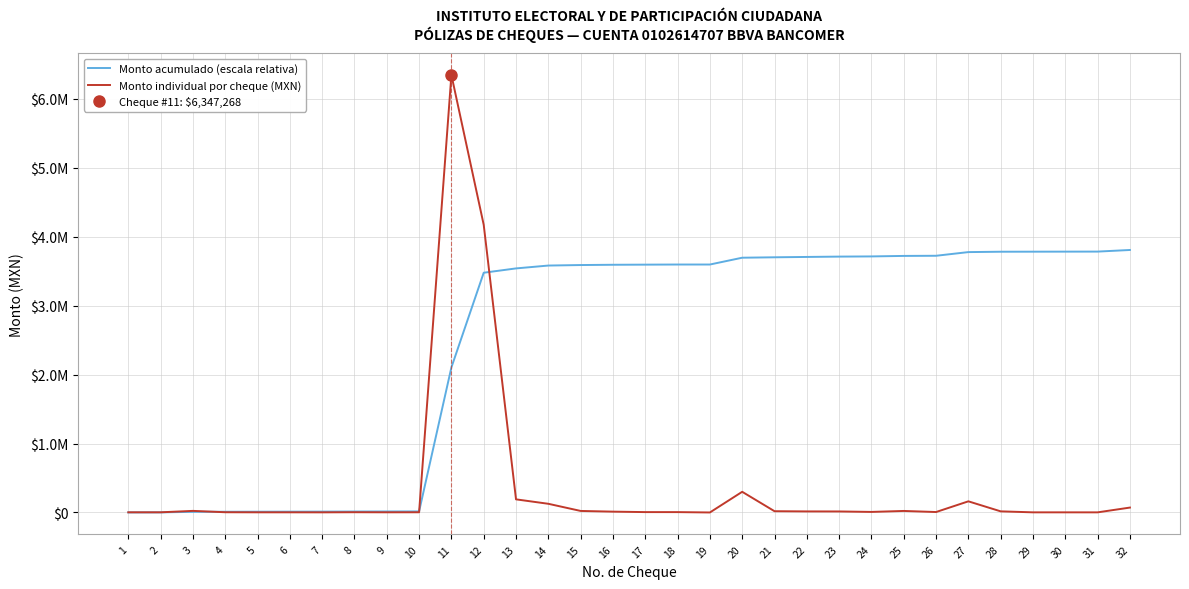

What is the difference between the maximum and minimum values in the Monto acumulado (escala relativa) series?

3807549.2